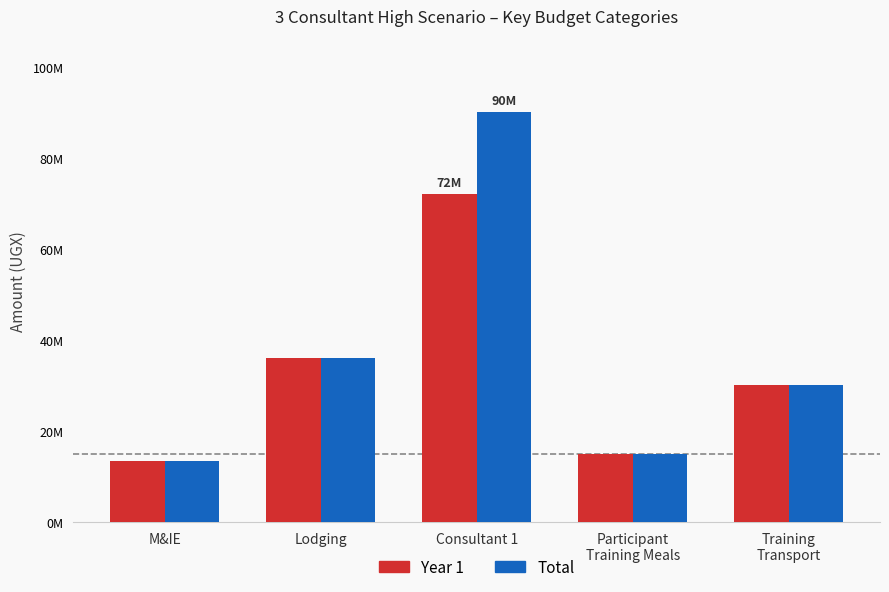

What is the label of the 4th bar from the left?

Participant
Training Meals